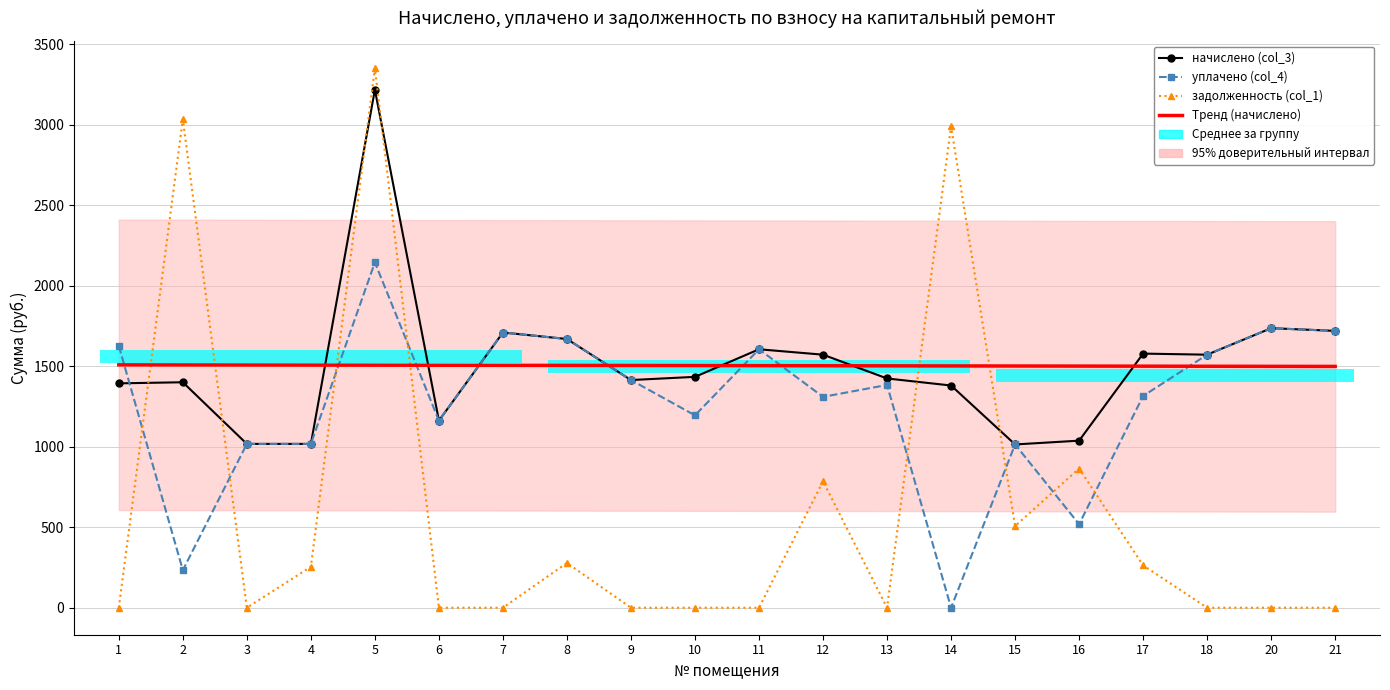

Where does the начислено (col_3) series first go above 1434?

5